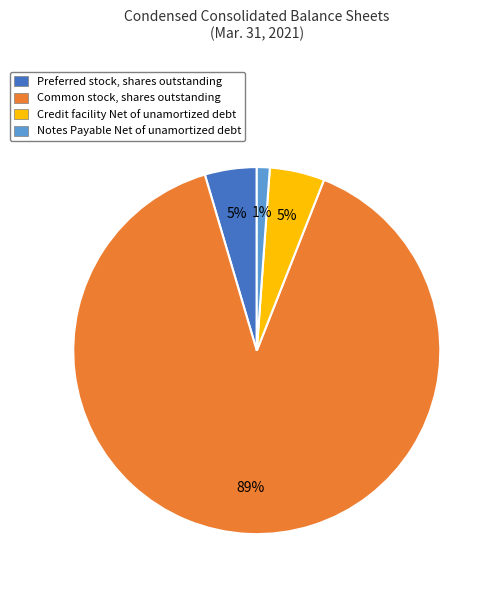

Which category has the biggest portion of the pie?

Common stock, shares outstanding